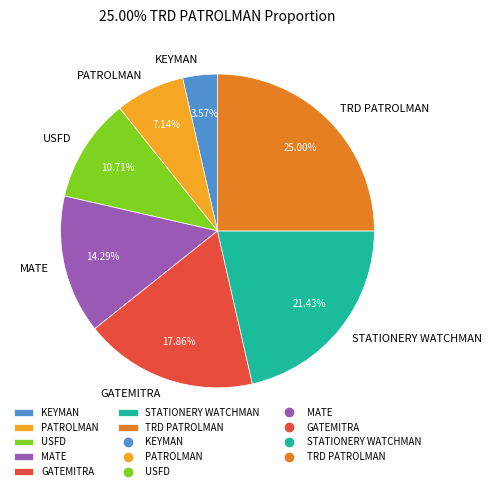

How many segments does this pie chart have?

7